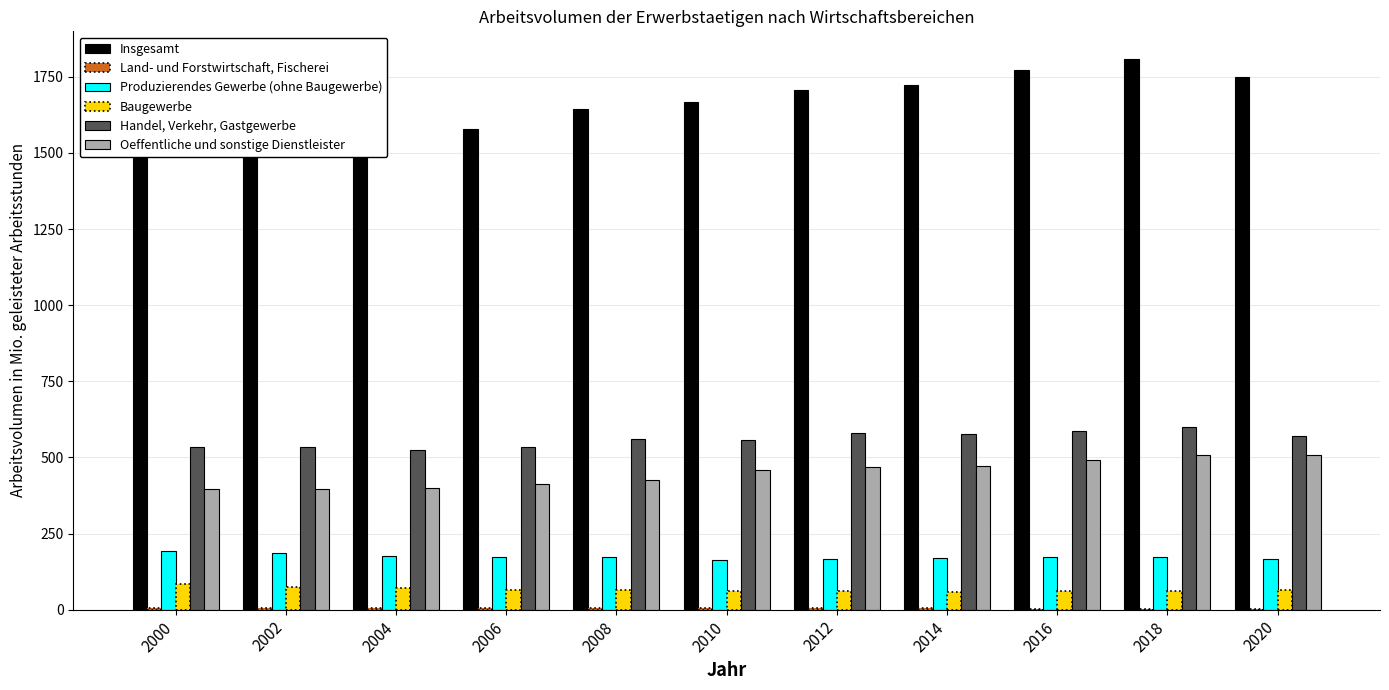

Rank the categories by Land- und Forstwirtschaft, Fischerei value from lowest to highest.

2020, 2016, 2018, 2014, 2012, 2010, 2004, 2006, 2002, 2008, 2000